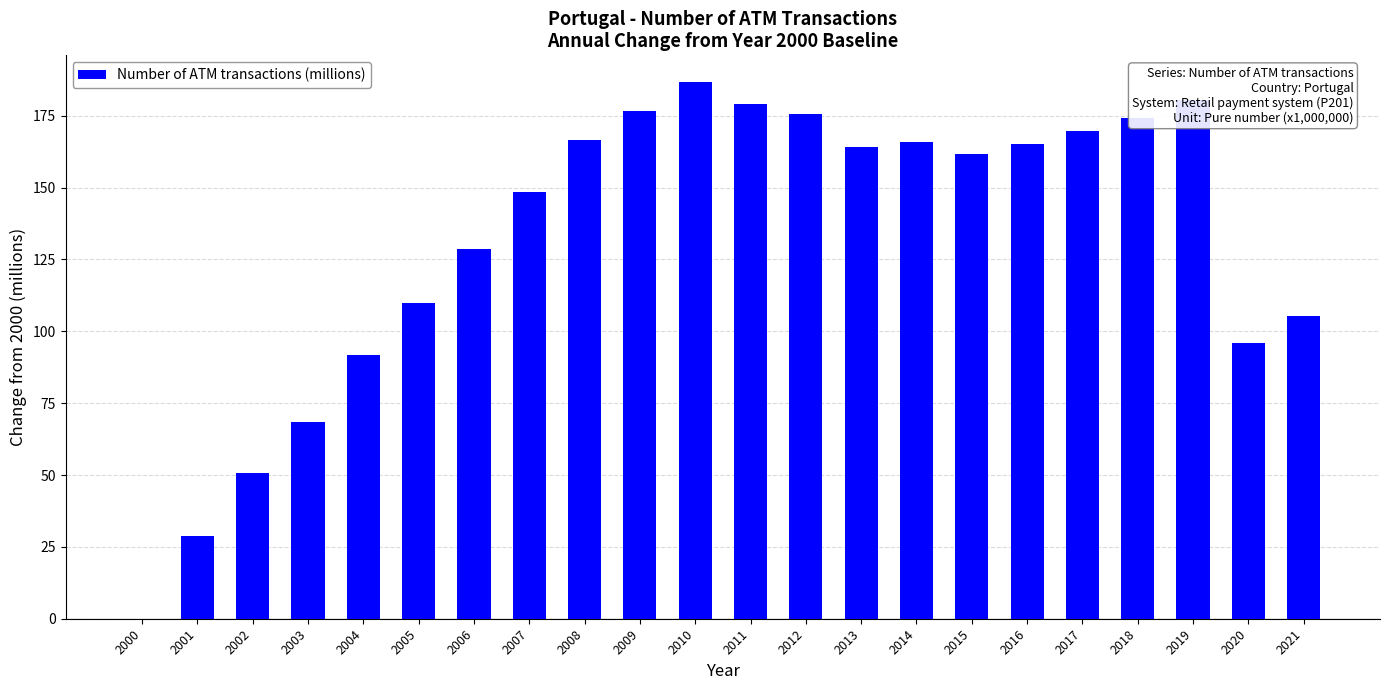

What is the greatest value displayed?

186.7